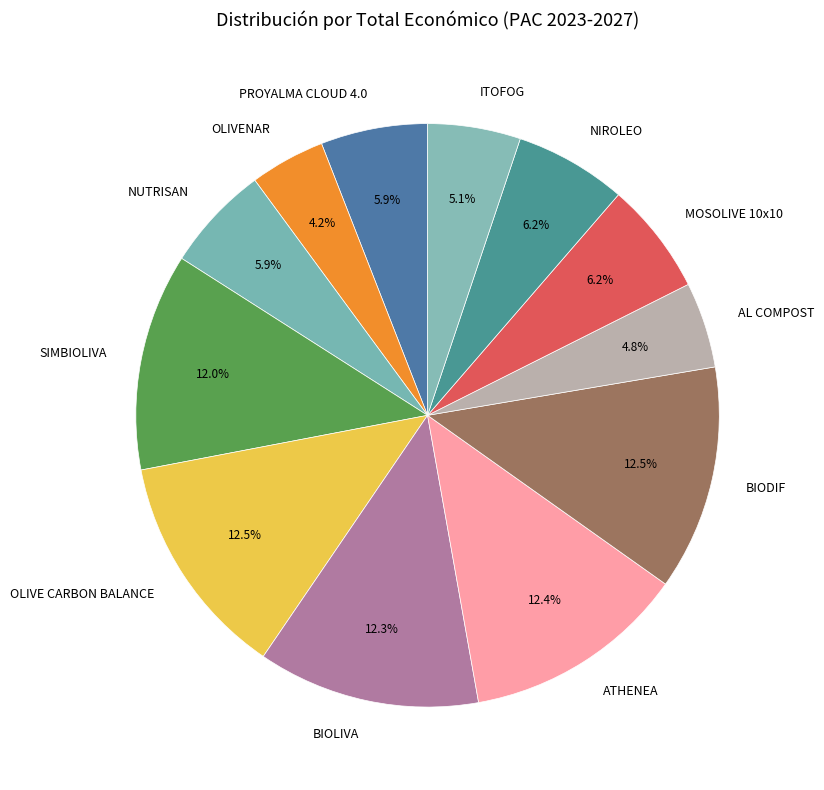

Is ATHENEA the majority of the pie?

No